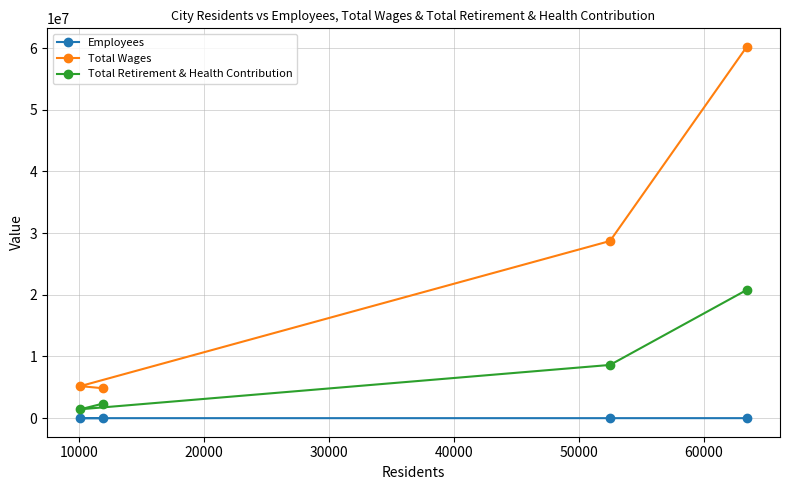

At how many categories does at least one series exceed 32550090?

1